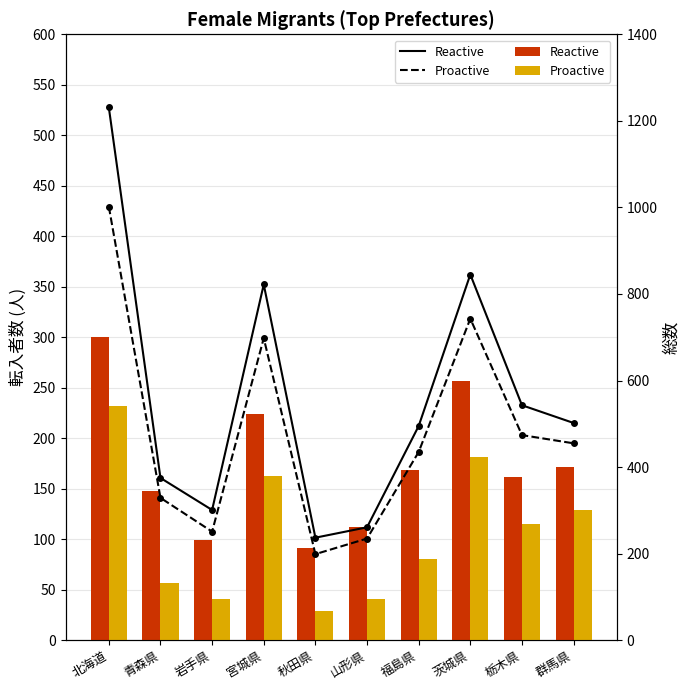

Rank the series at 青森県 from highest to lowest value.

総数 (Reactive), 総数 (Proactive), 20~24歳 (Reactive), 25~29歳 (Proactive)